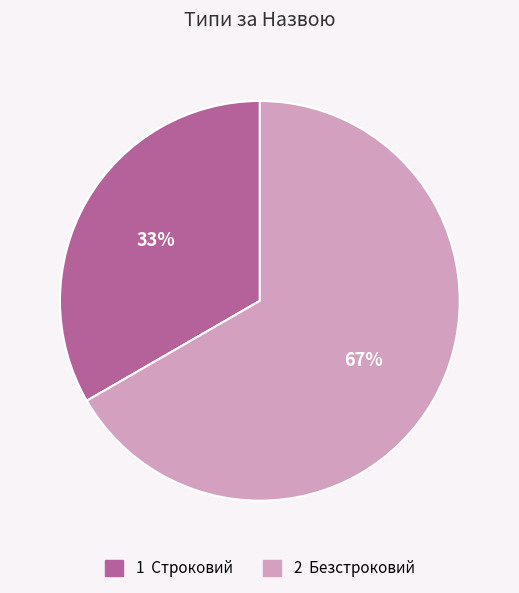

Is there any slice that represents more than half of the pie?

Yes